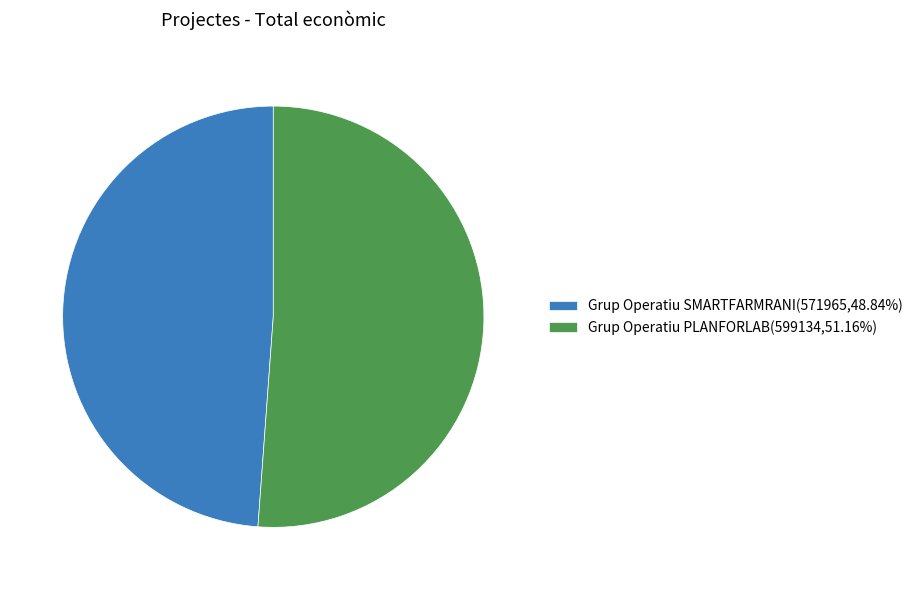

How many slices are in this pie chart?

2